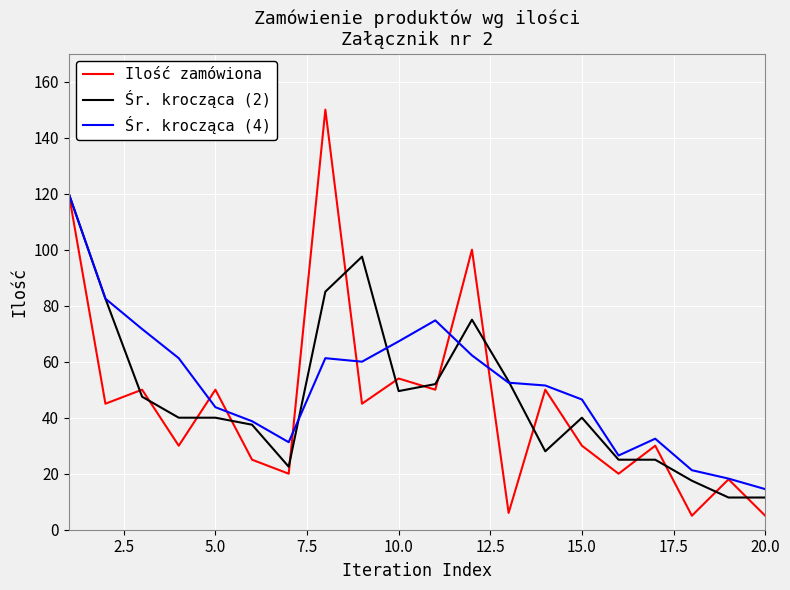

Which series has the largest range (max minus min)?

Ilość zamówiona